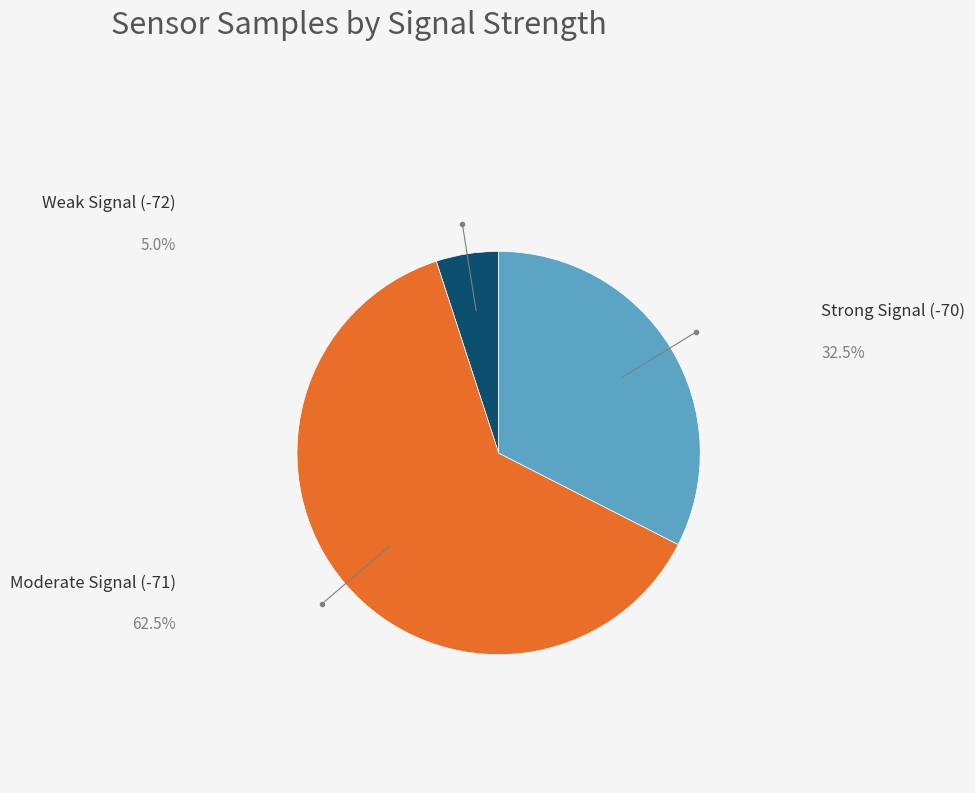

Does any single category account for the majority?

Yes